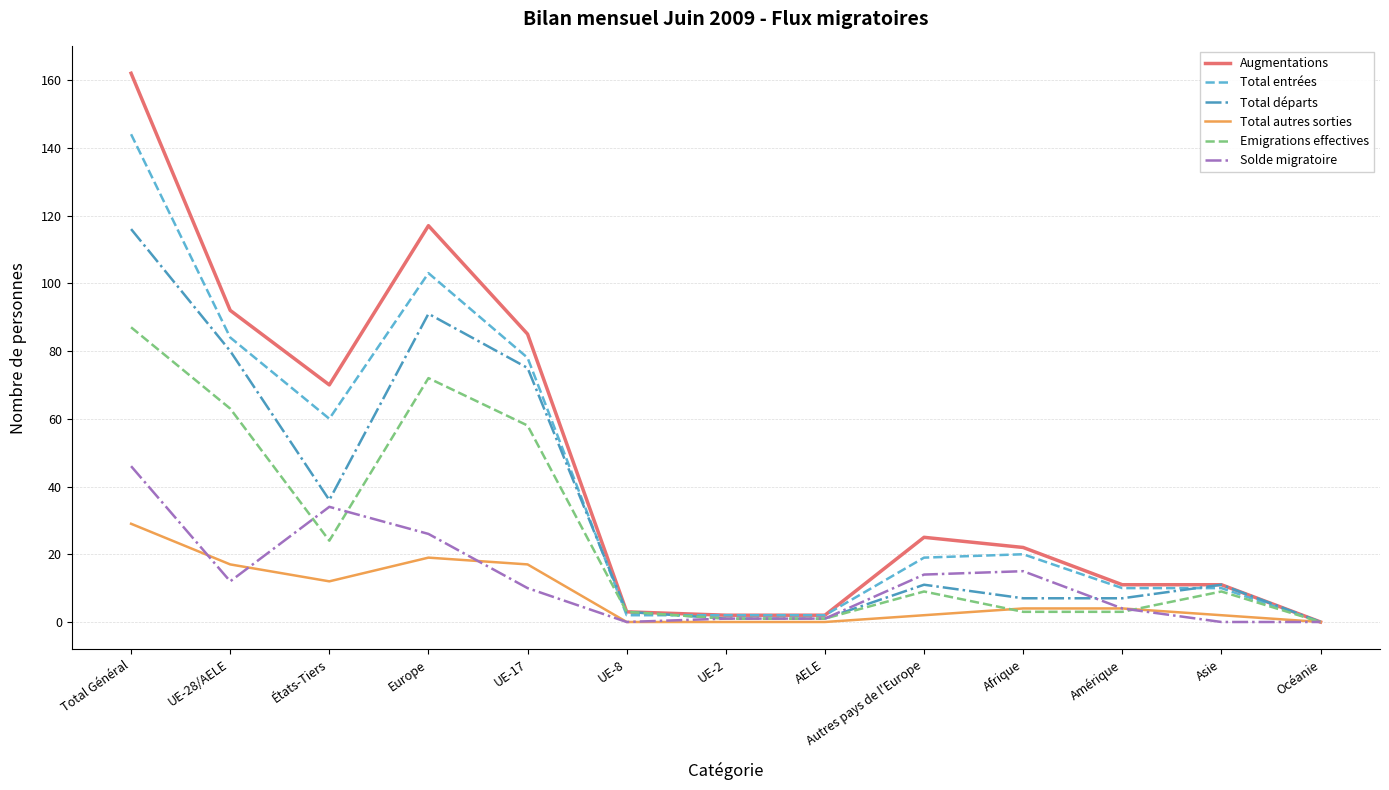

List the series in order of their peak value, highest first.

Augmentations, Total entrées, Total départs, Emigrations effectives, Solde migratoire, Total autres sorties